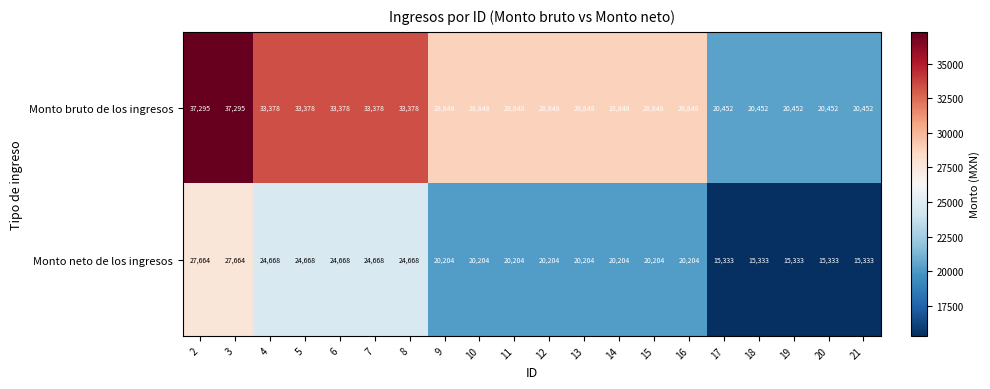

Count the Monto bruto de los ingresos values in the range 28848 to 33378.

13